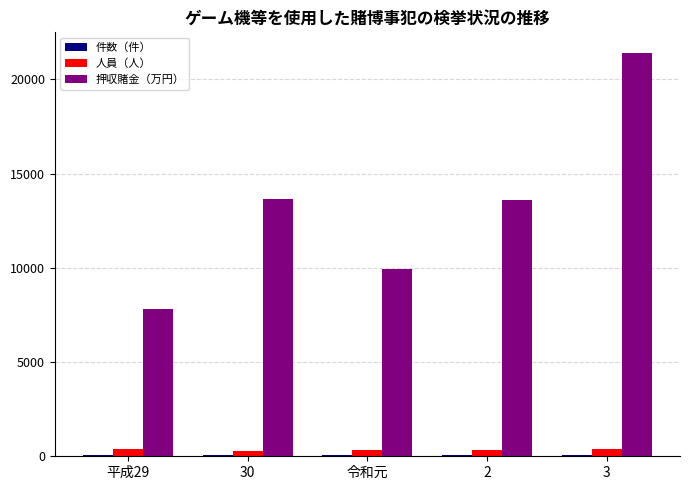

What is the greatest value displayed?

21432